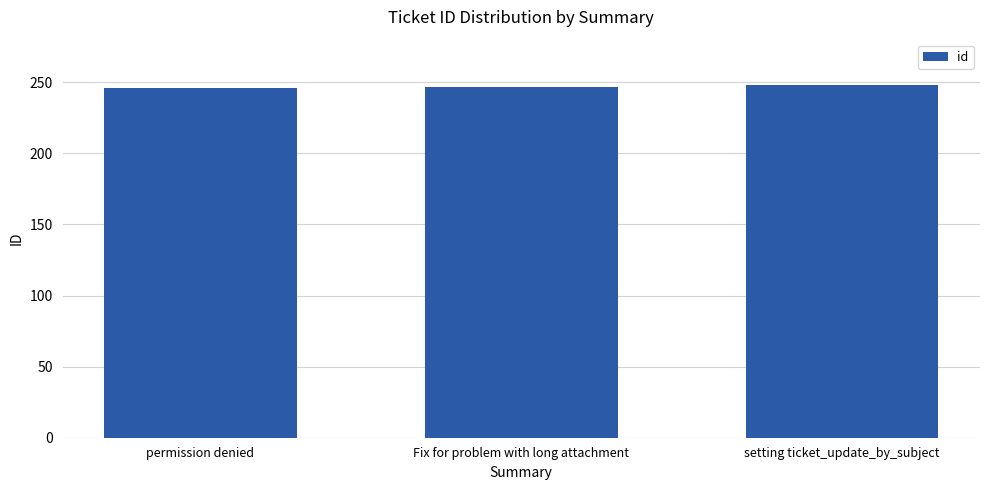

What value does the data have at permission denied?

246